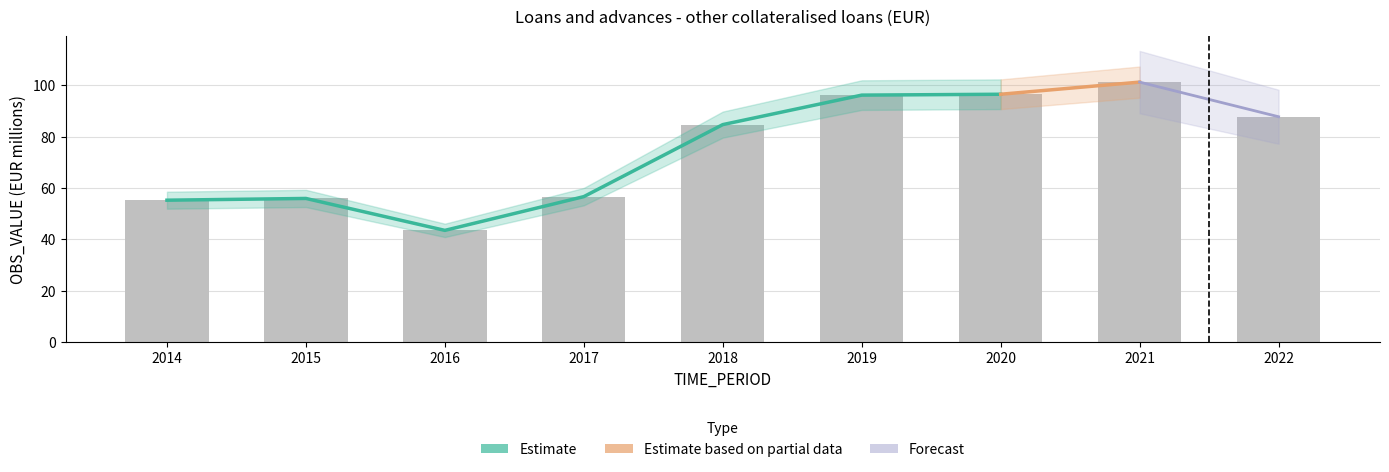

What is the difference between the maximum and minimum values?

57.8